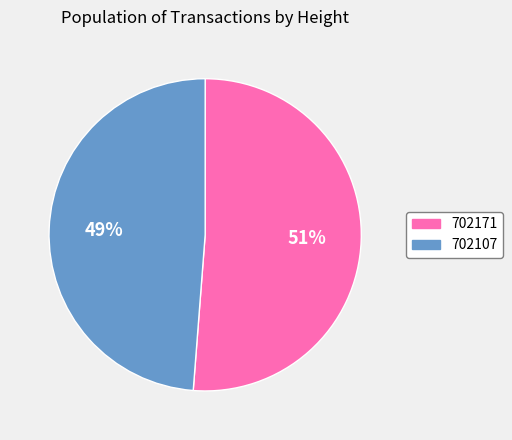

Rank the categories by value from highest to lowest.

702171, 702107